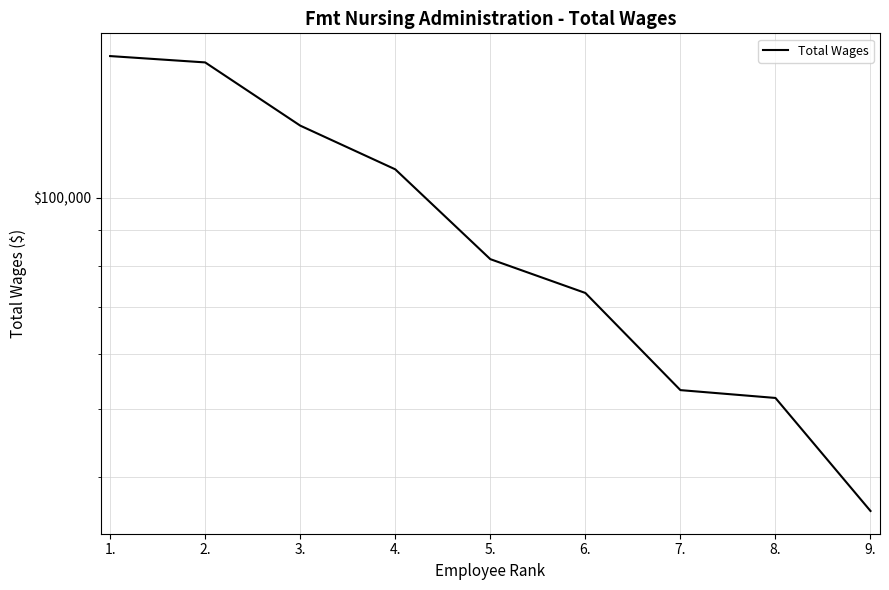

What position from the right is 3.?

7